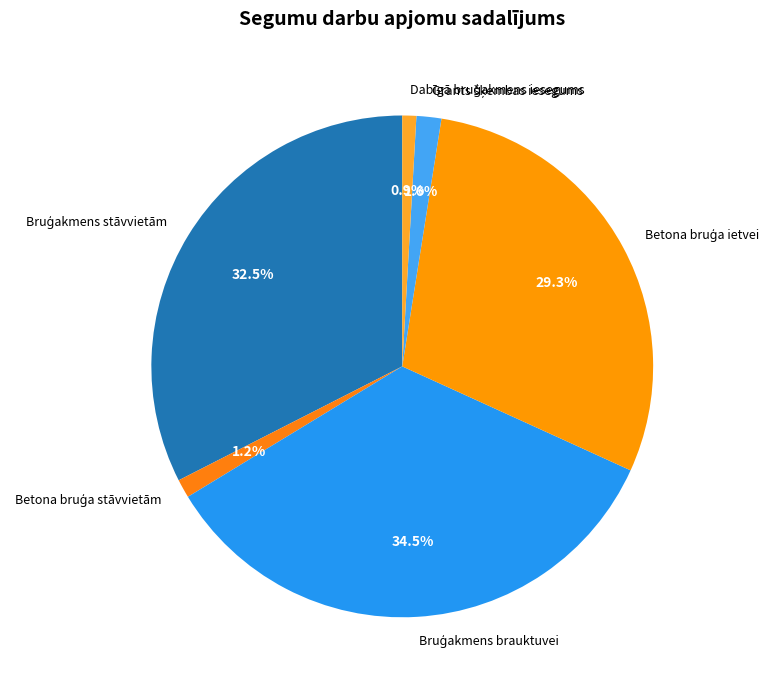

Count the number of slices in the pie.

6